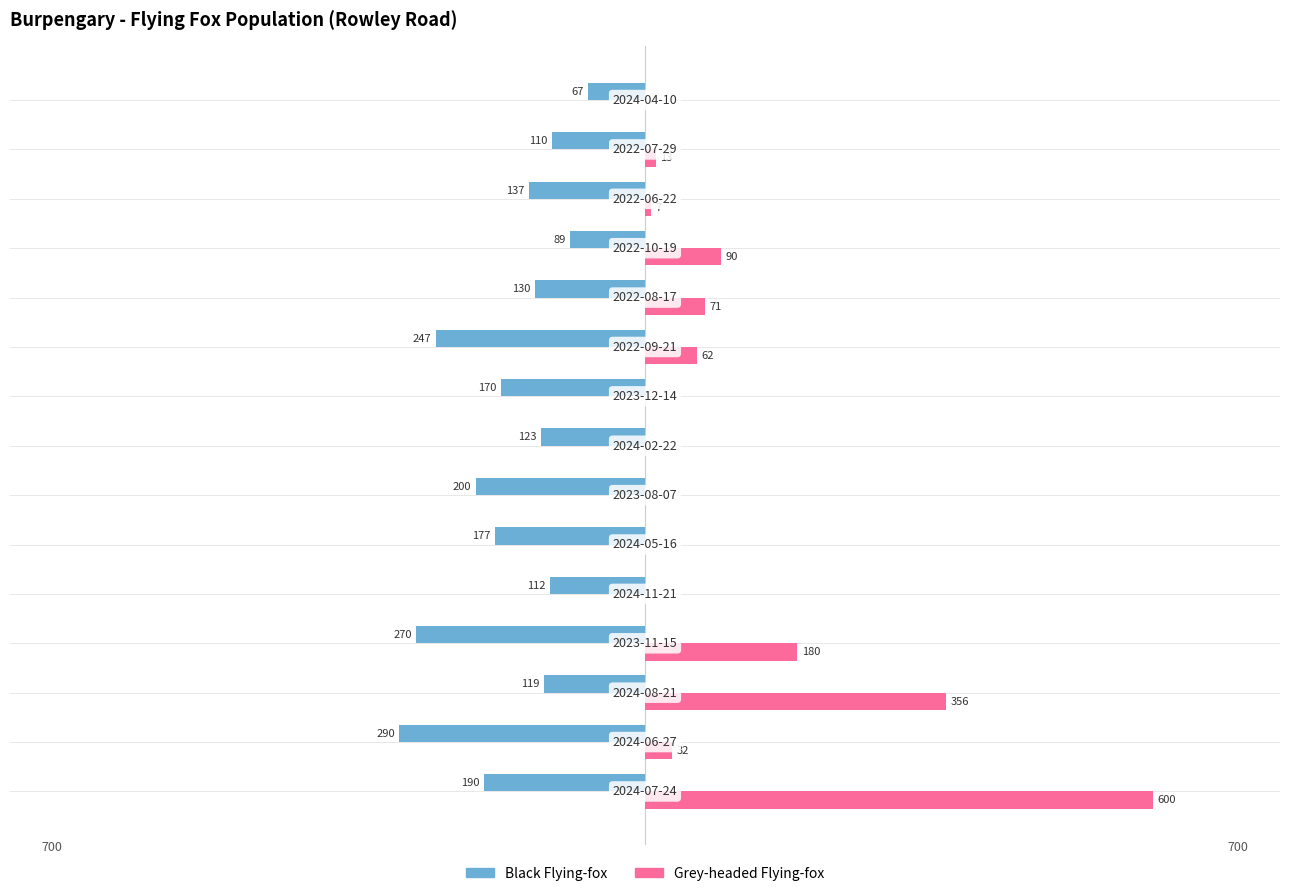

What are all the series names shown in the legend?

Black Flying-fox, Grey-headed Flying-fox